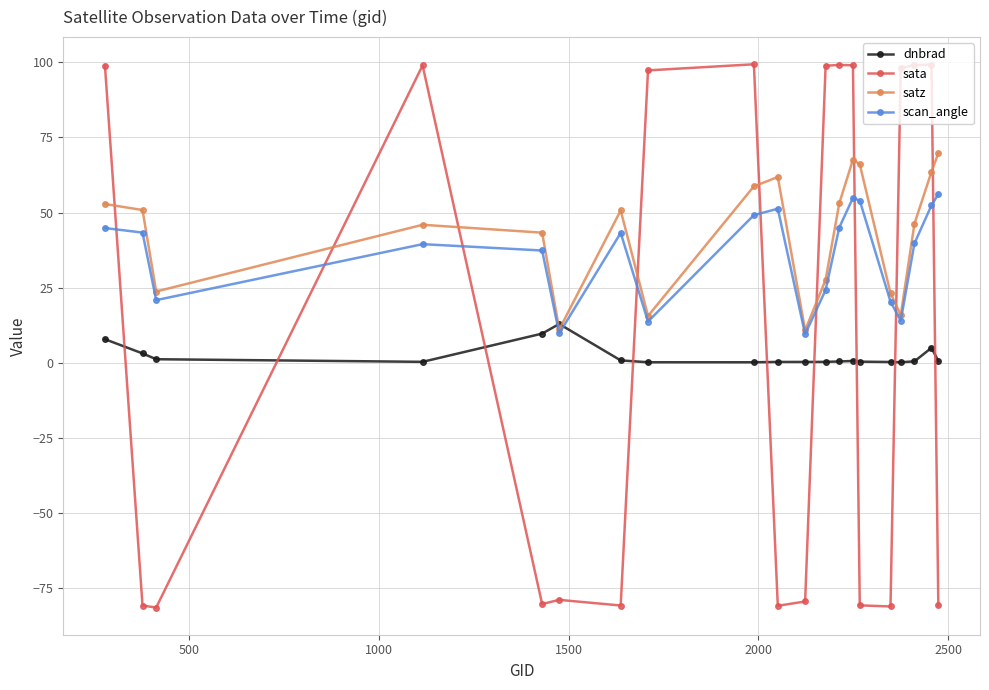

How many interior local valleys does the satz series have?

5